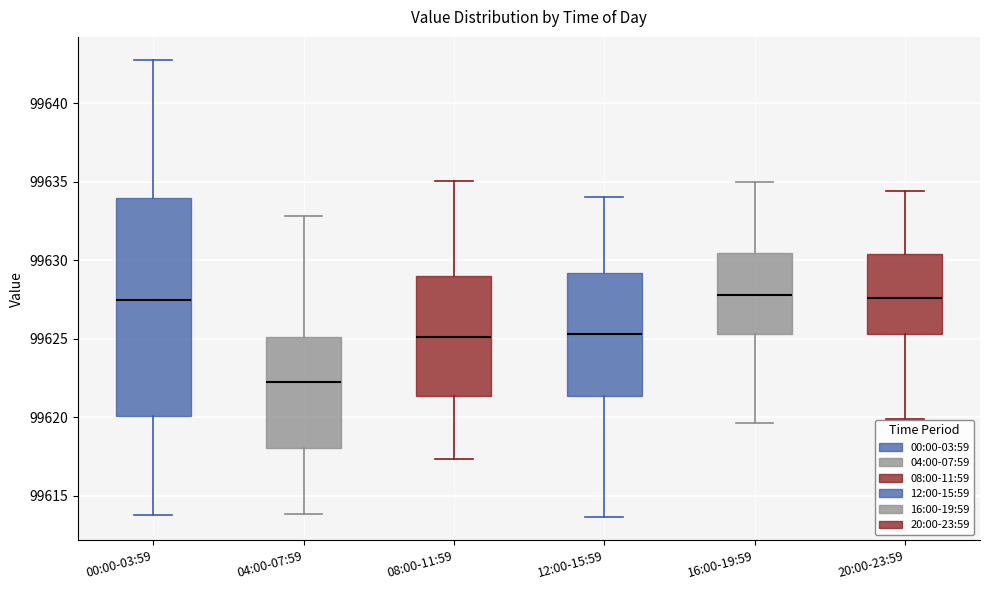

Reading left to right, transcribe this box plot: for each box, give where its median line is, the range the box spans, and where its two whiskers end, as read against the y-axis. The values are not printed on the chart, so give them approximately, as read against the axis.

00:00-03:59: median 99627.5, box 99620.0 to 99634.0, whiskers 99614.0 to 99643.0
04:00-07:59: median 99622.0, box 99618.0 to 99625.0, whiskers 99614.0 to 99633.0
08:00-11:59: median 99625.0, box 99621.5 to 99629.0, whiskers 99617.5 to 99635.0
12:00-15:59: median 99625.5, box 99621.5 to 99629.0, whiskers 99613.5 to 99634.0
16:00-19:59: median 99628.0, box 99625.5 to 99630.5, whiskers 99619.5 to 99635.0
20:00-23:59: median 99627.5, box 99625.5 to 99630.5, whiskers 99620.0 to 99634.5